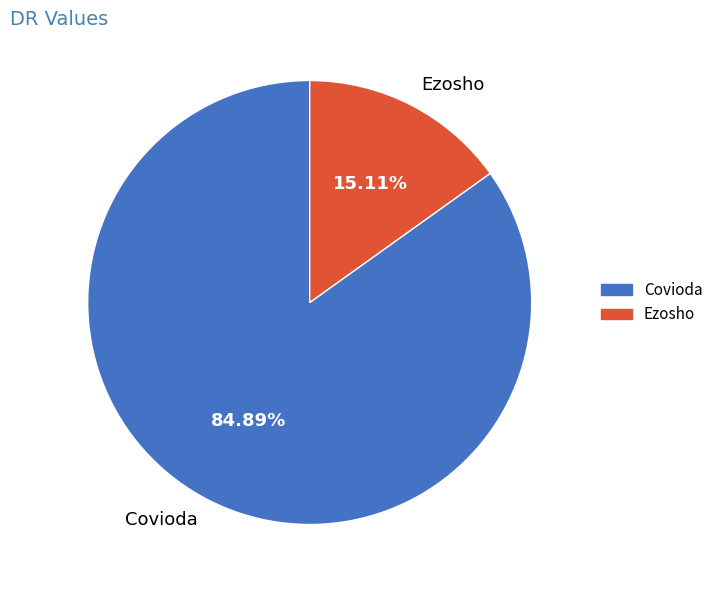

How many slices are in this pie chart?

2